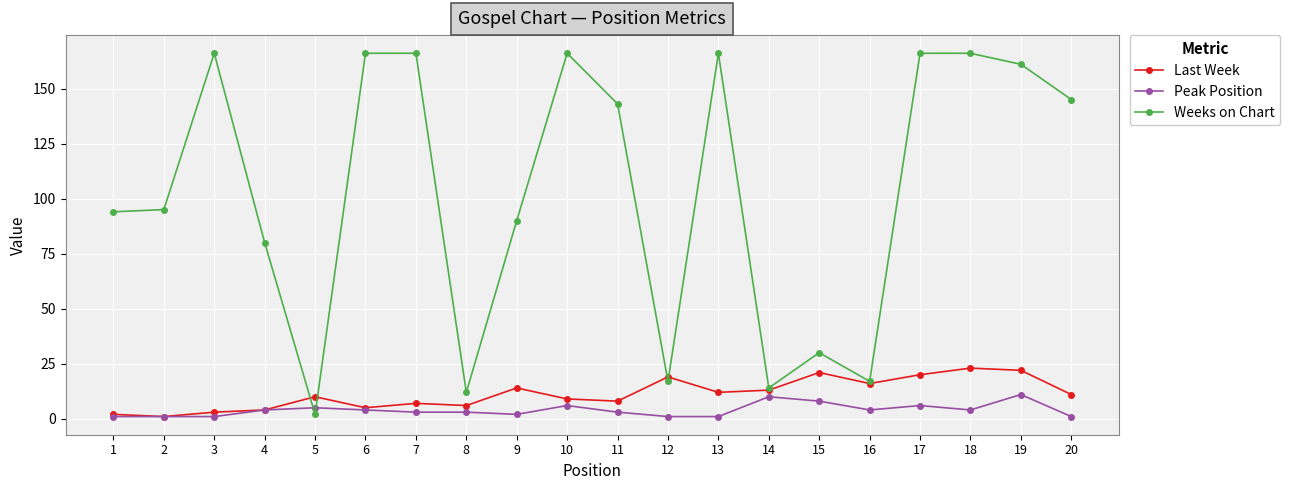

What is the difference between the maximum and minimum values in the Last Week series?

22